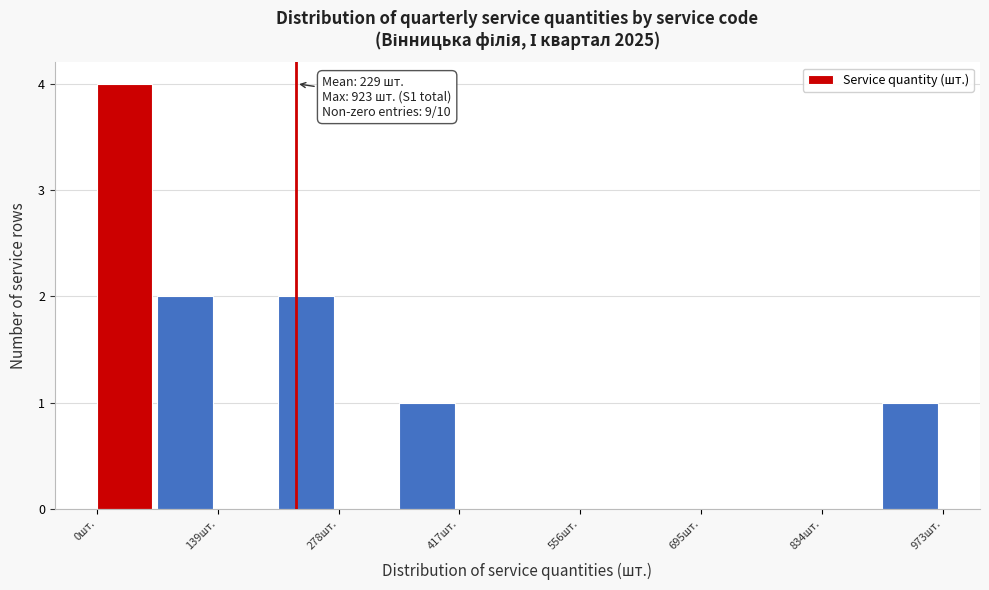

Around what value on the x-axis is the tallest bar? Give the approximate position of its centre, as read against the axis.

40